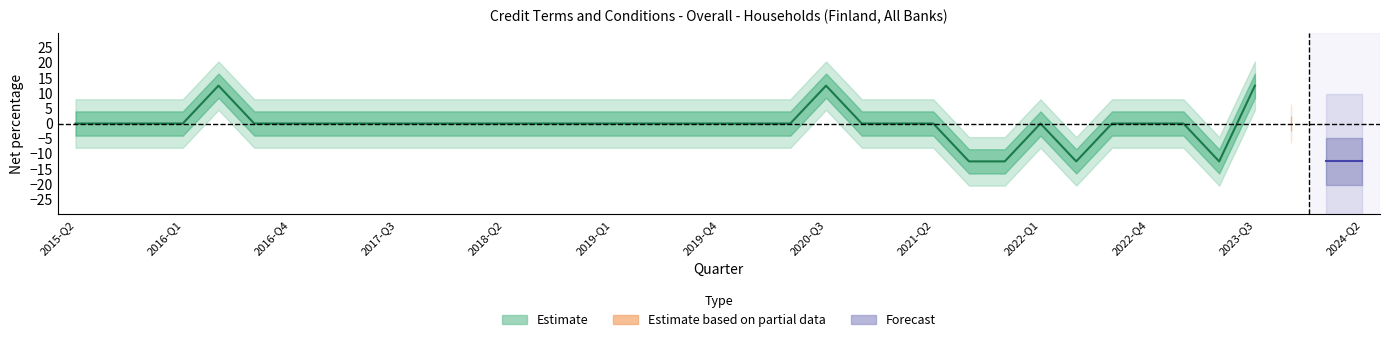

At which label is the value closest to 0?

2015-Q2